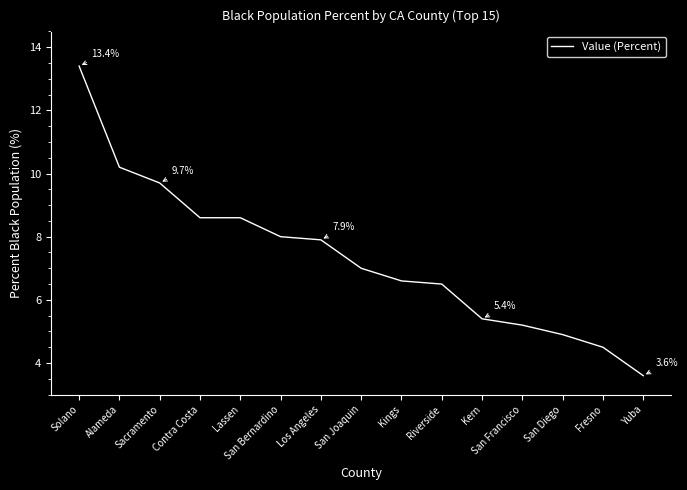

What position from the left is San Diego?

13